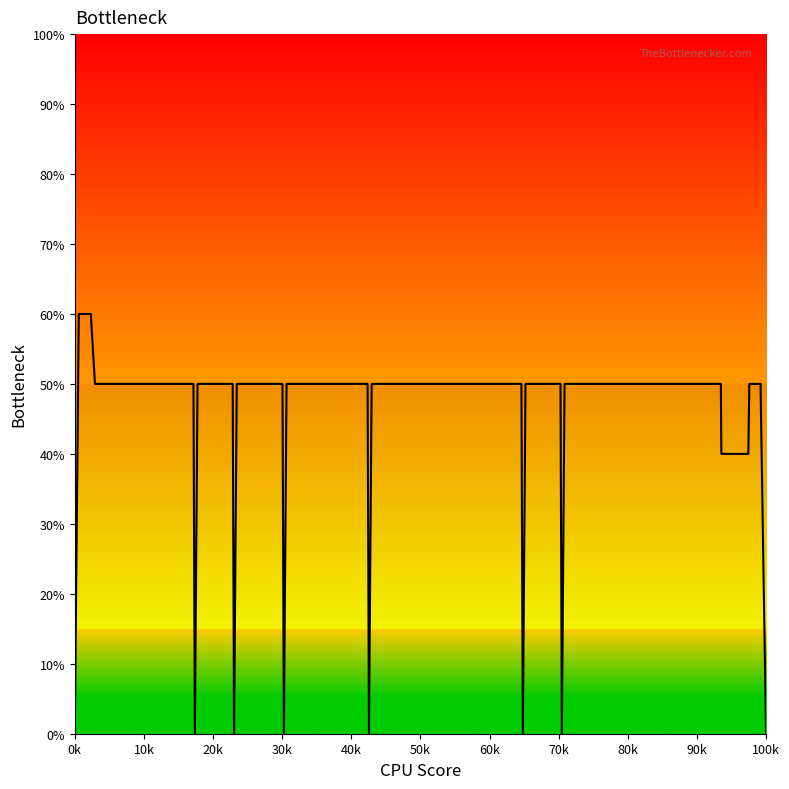

How many values are between 0 and 50?

34